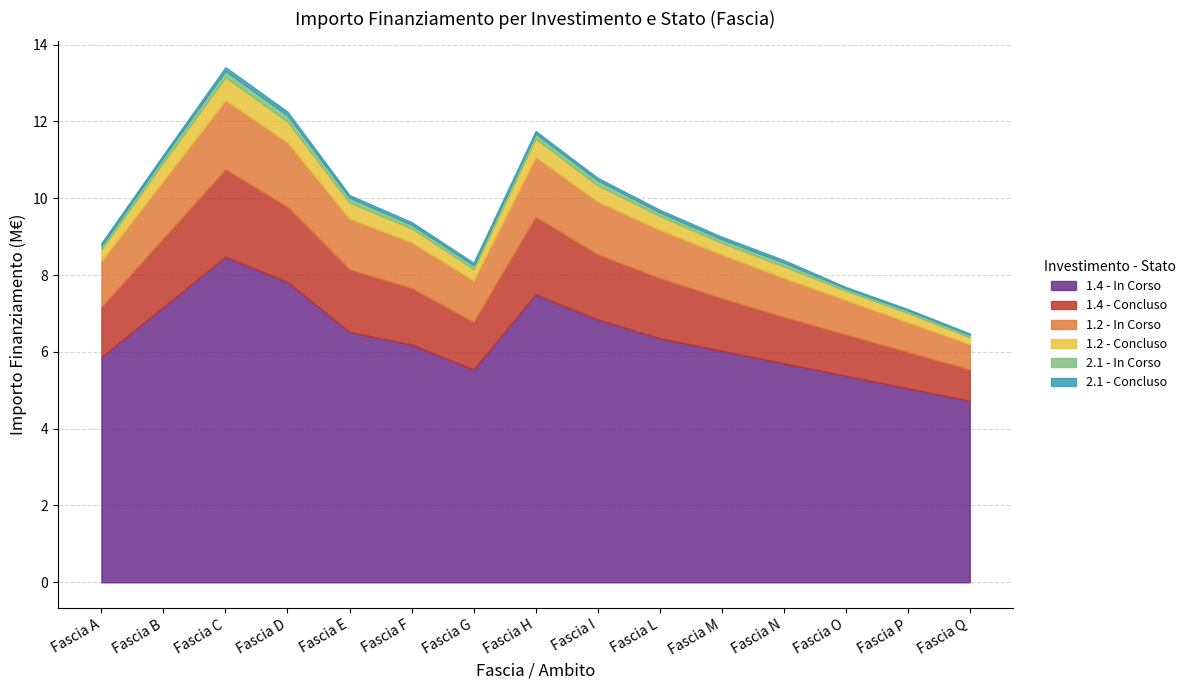

What is the maximum value for 1.4 - In Corso?

8.5